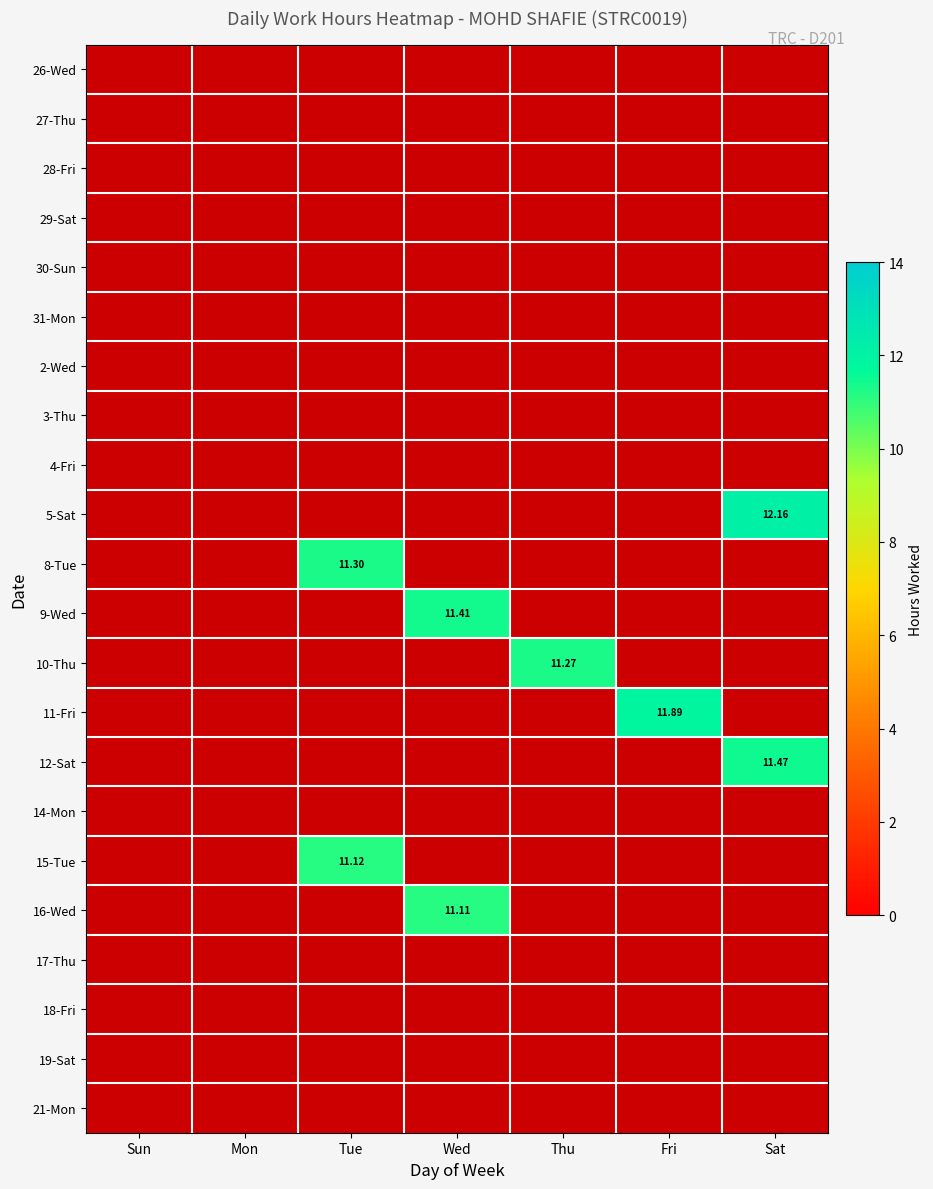

At which category does the chart reach its peak across all series?

Sat